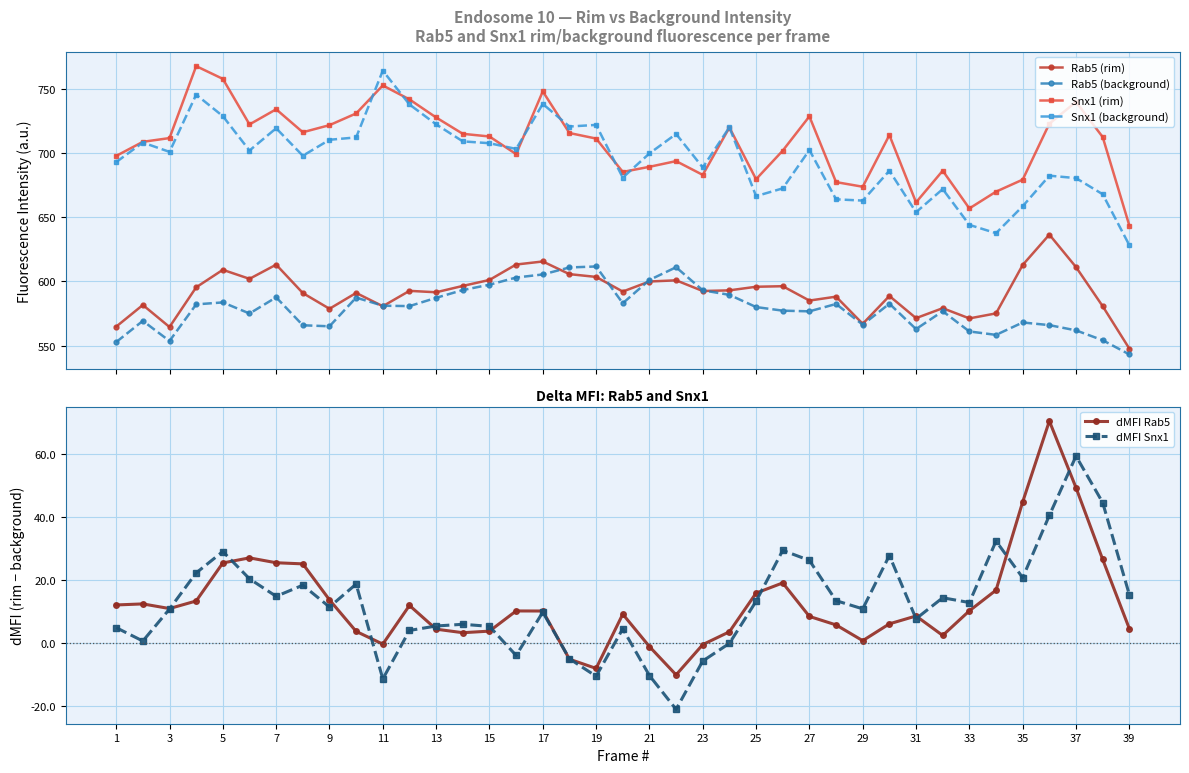

At 37, list the series in order from largest to smallest.

Snx1 (background), Snx1 (rim), Rab5 (background), Rab5 (rim), dMFI Rab5, dMFI Snx1